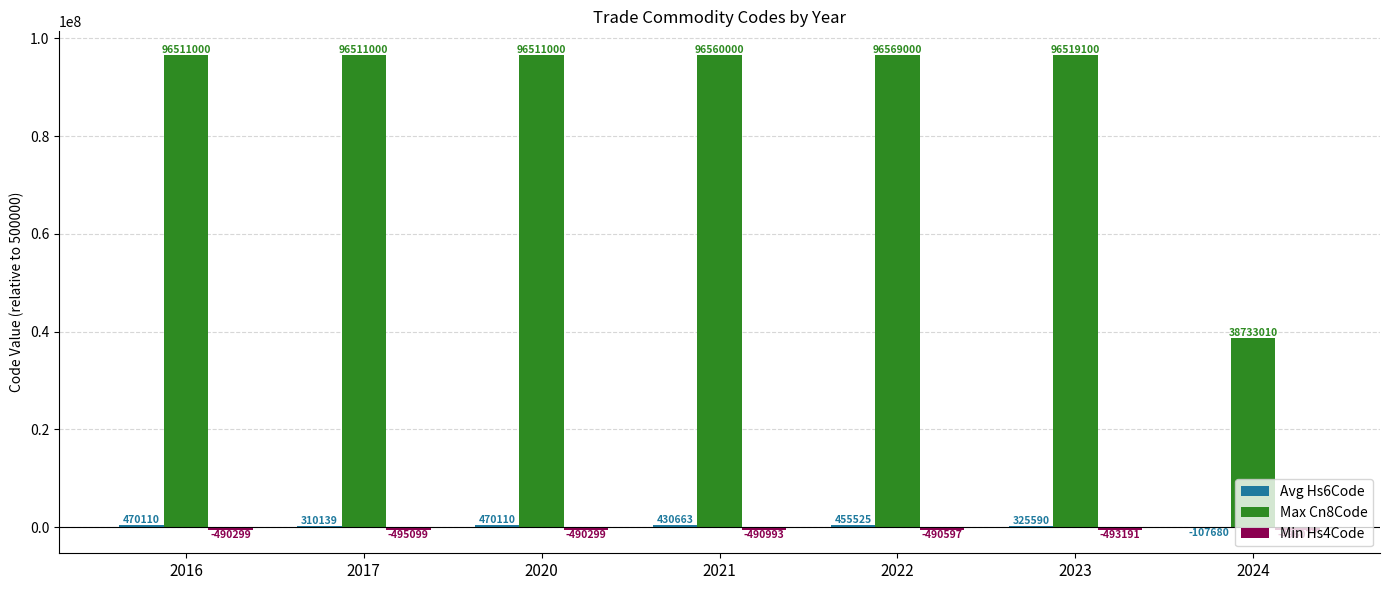

Which series changed the most between 2023 and 2024?

Max Cn8Code